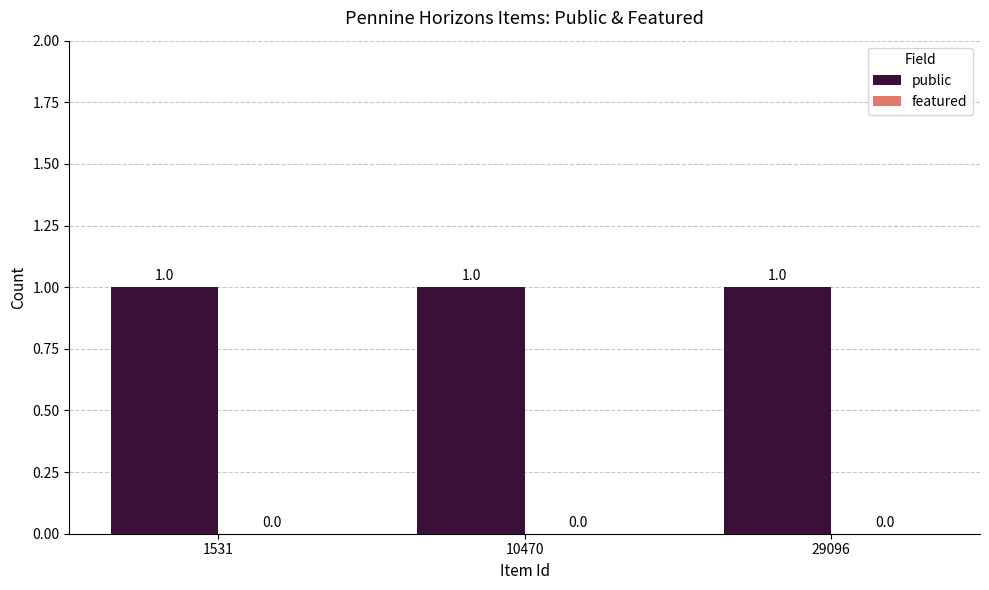

The value of featured at 10470 is 0. True or false?

True